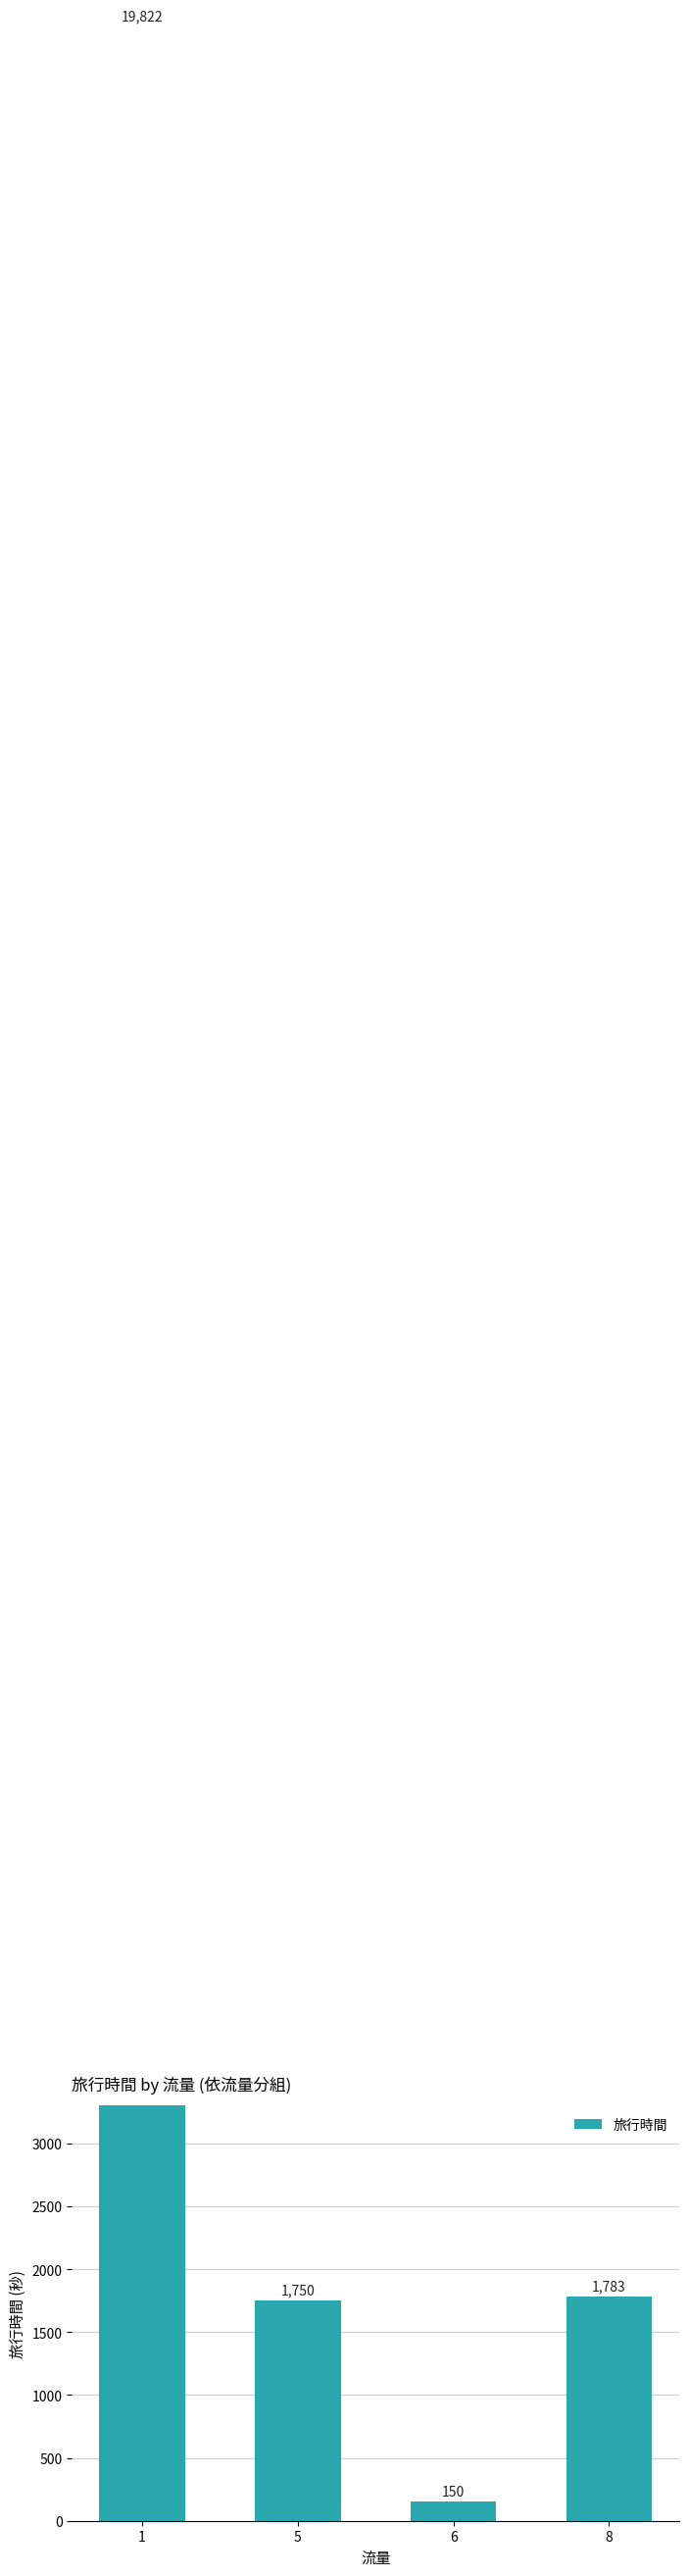

What is the value of the 1st bar from the left?

19822